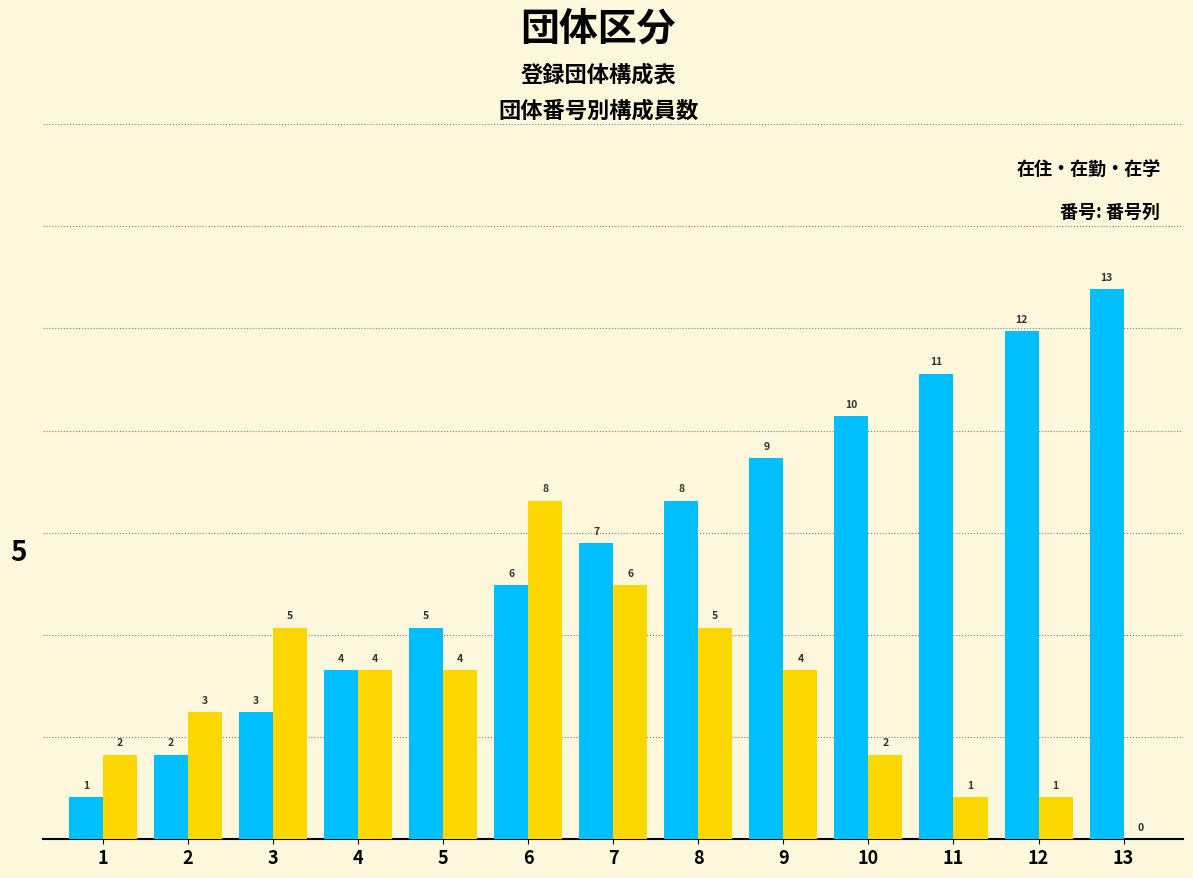

What is the greatest value displayed?

13